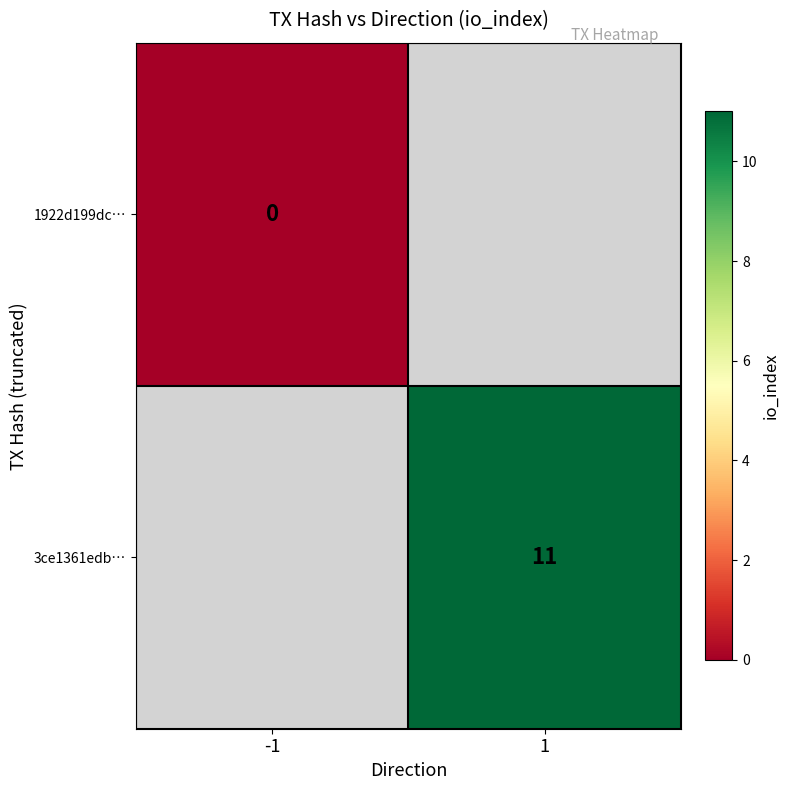

Which category has the highest value across all series?

1